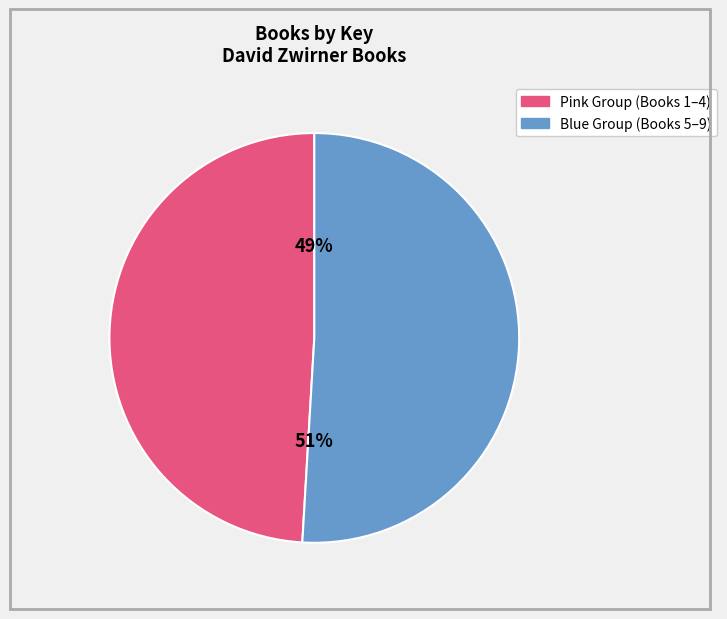

Is there a majority slice in this chart?

Yes